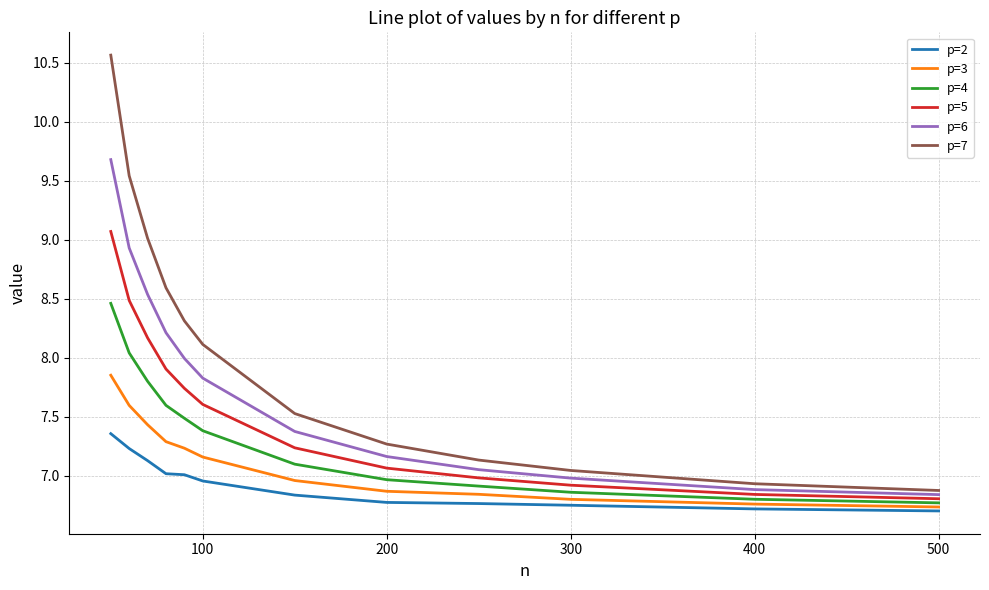

Rank the series by their maximum value, from lowest to highest.

p=2, p=3, p=4, p=5, p=6, p=7